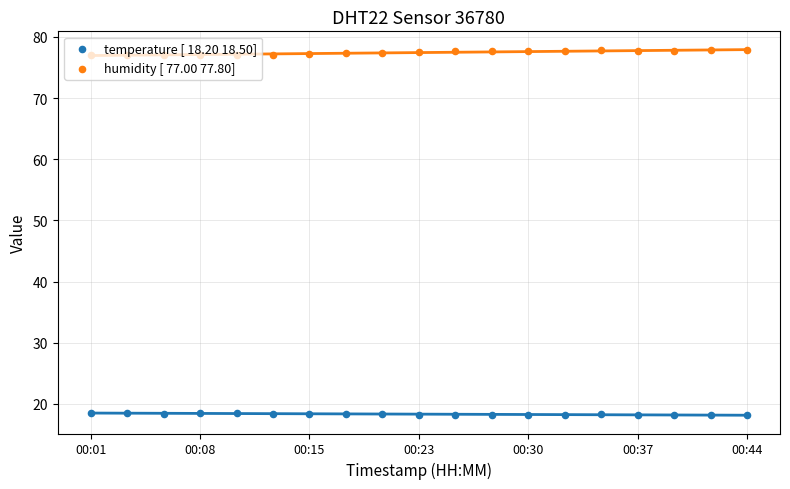

At how many categories does at least one series exceed 50?

19